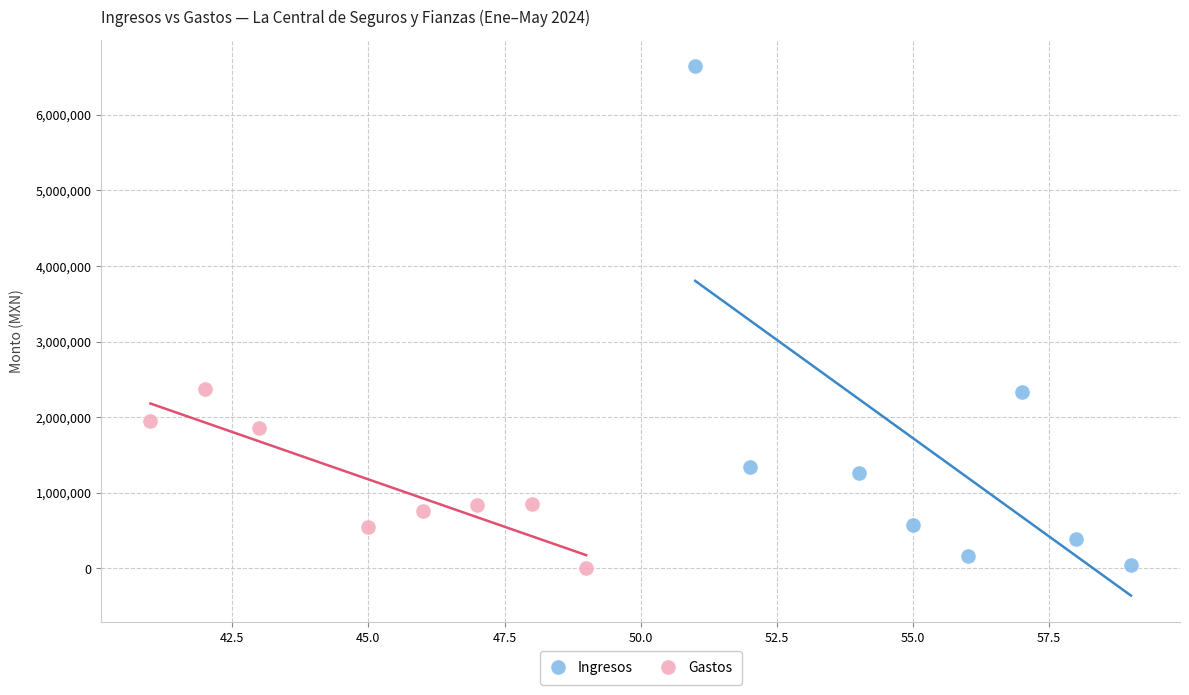

Which series contains the highest Y value?

Ingresos